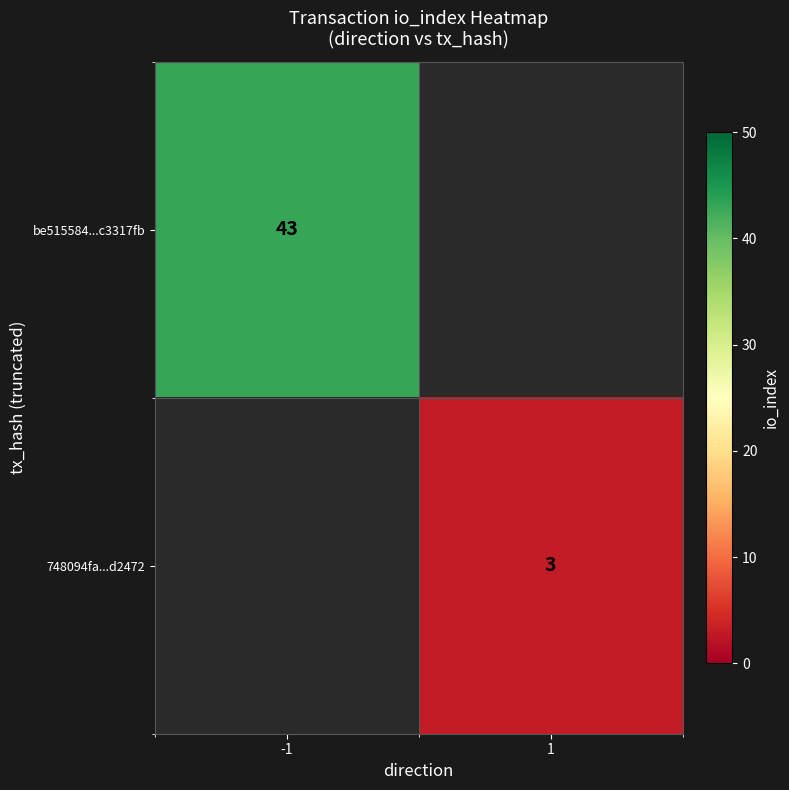

The be515584...c3317fb series shows 70 at -1. True or false?

False